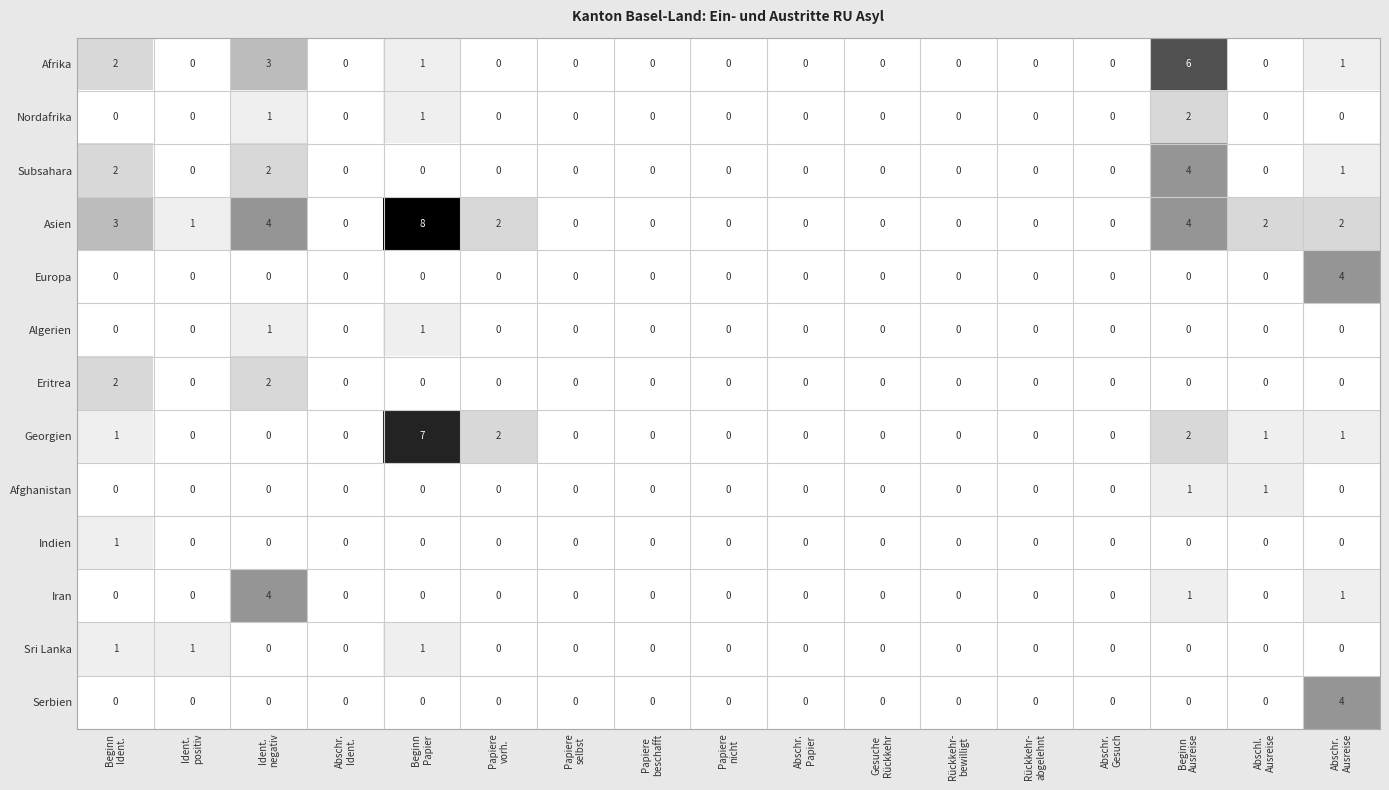

How many Iran values are between 0 and 1?

16